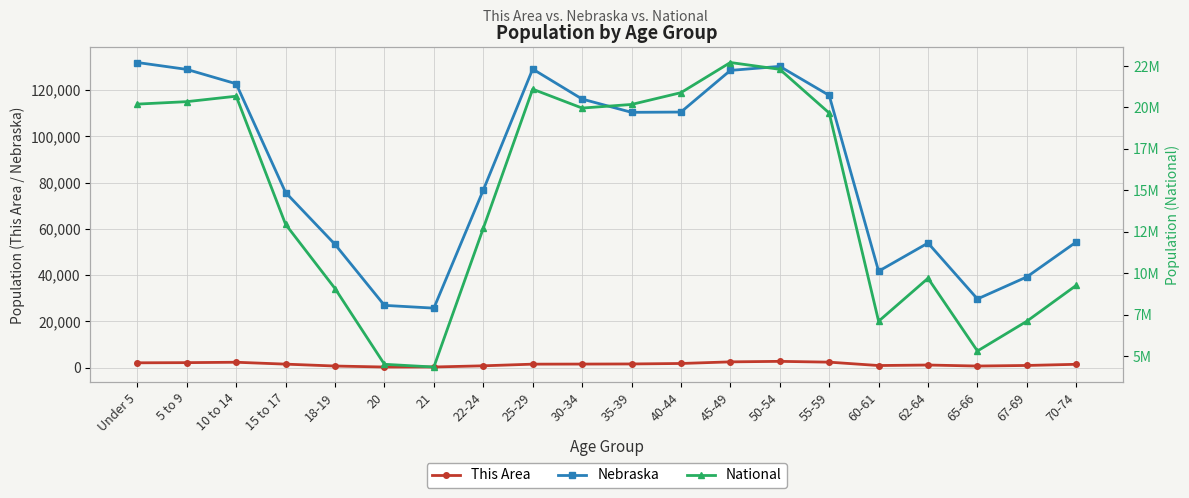

The value of This Area at 21 is 71. True or false?

False